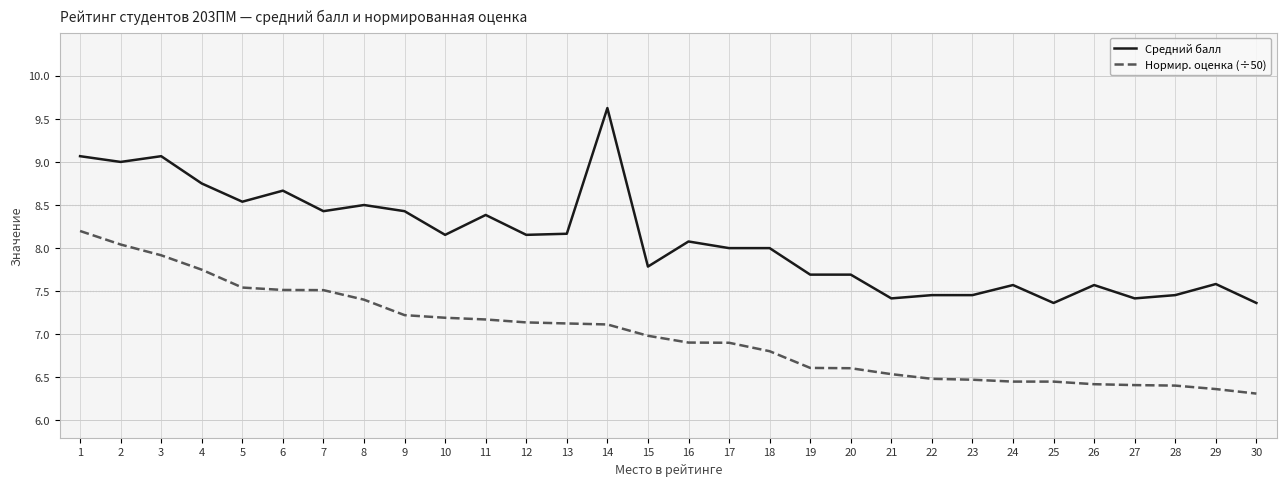

What is the maximum value for Нормир. оценка (÷50)?

8.2